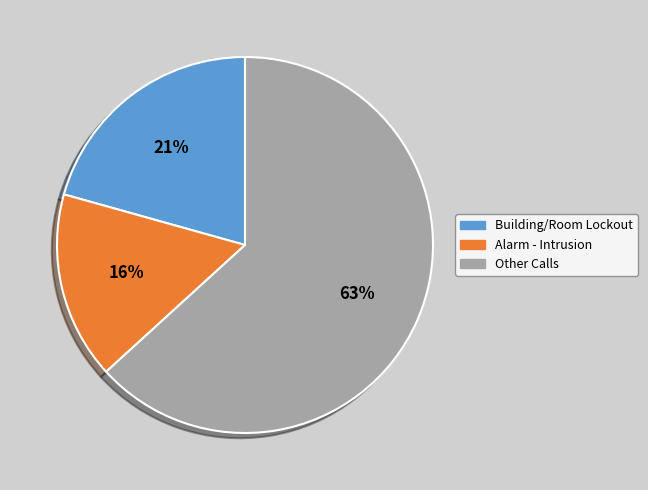

Is there any slice that represents more than half of the pie?

Yes